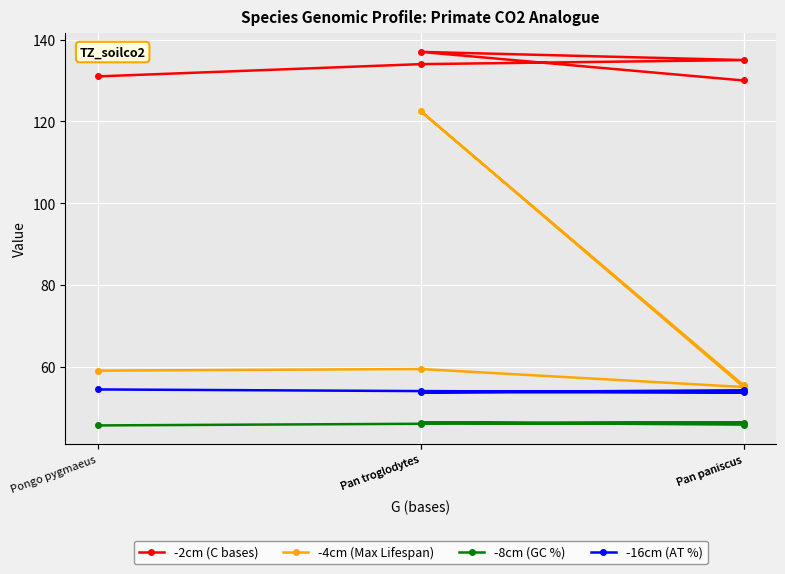

What is the difference between the maximum and second lowest values in the -2cm (C bases) series?

6.0